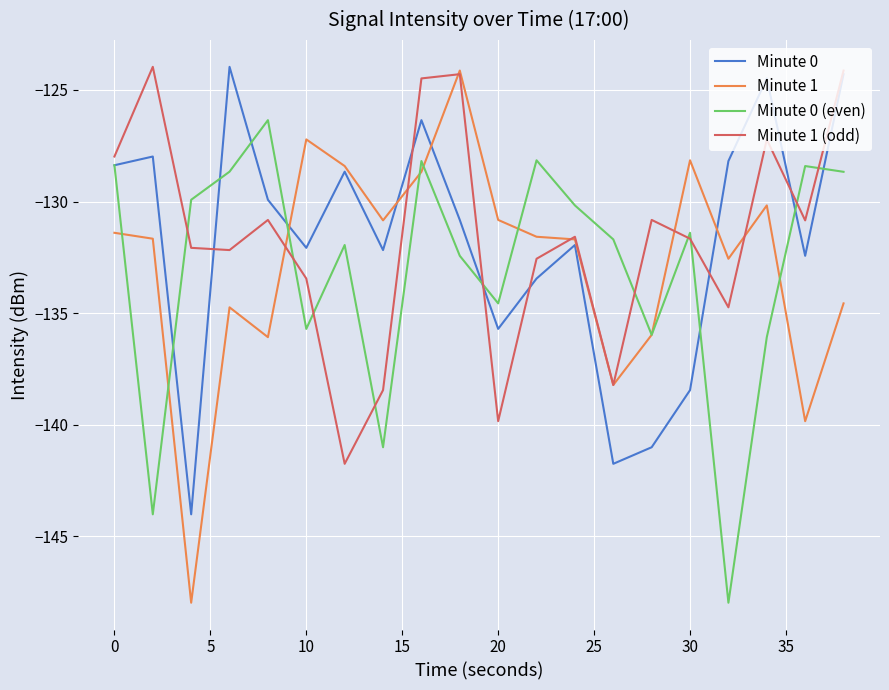

What is the smallest value displayed?

-148.0